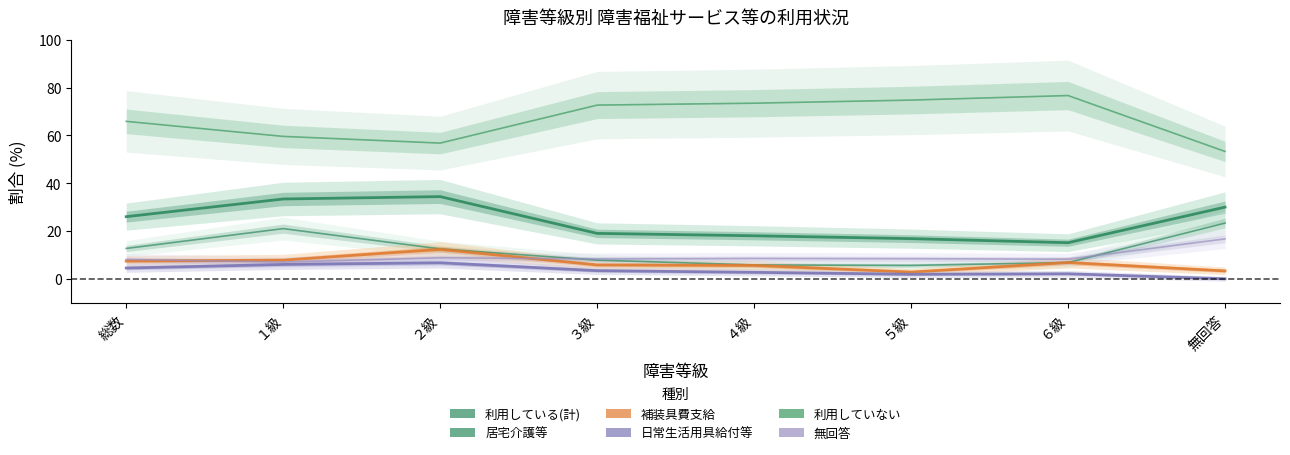

How many interior local valleys does the 居宅介護等 series have?

1